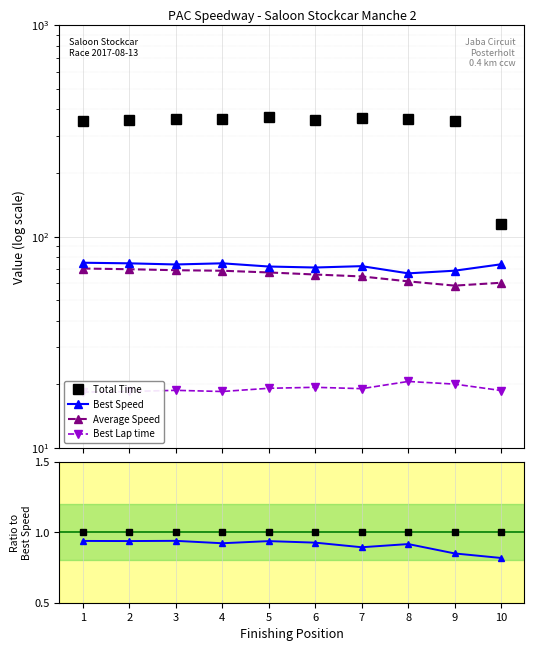

True or false: Best Speed ref has more than 1 points higher than both neighbors.

False